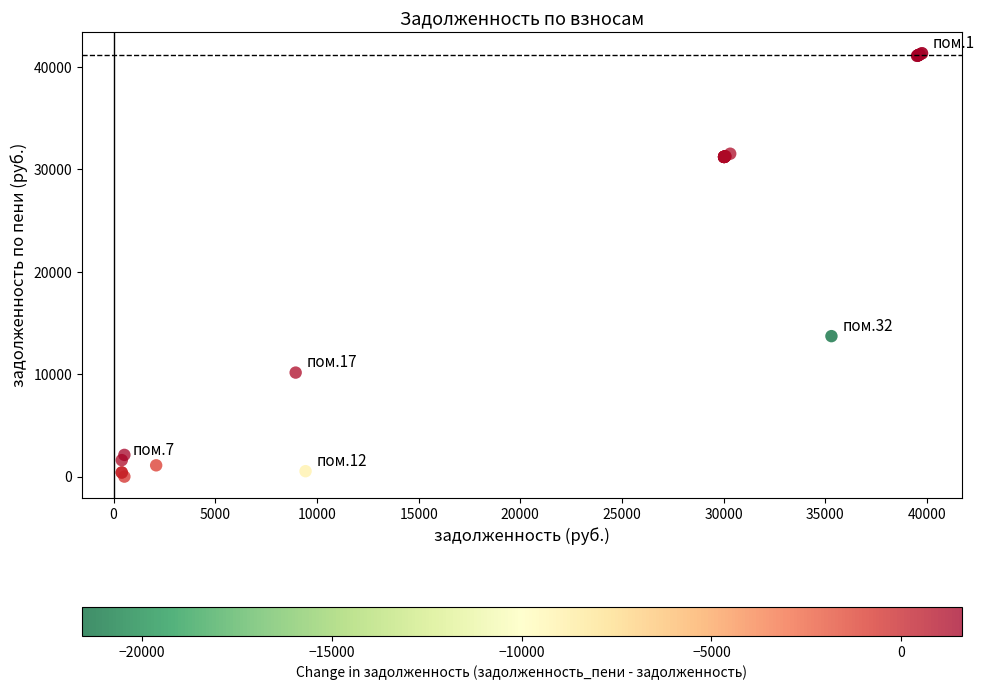

What Y value in the scatter plot is closest to 20675?

13721.1